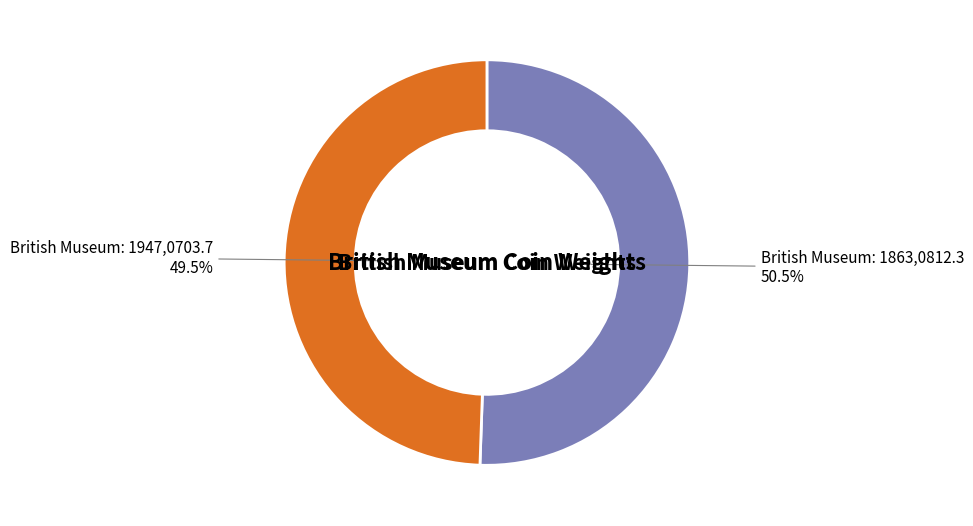

Is the sum of British Museum: 1947,0703.7 and British Museum: 1863,0812.3 greater than half?

Yes